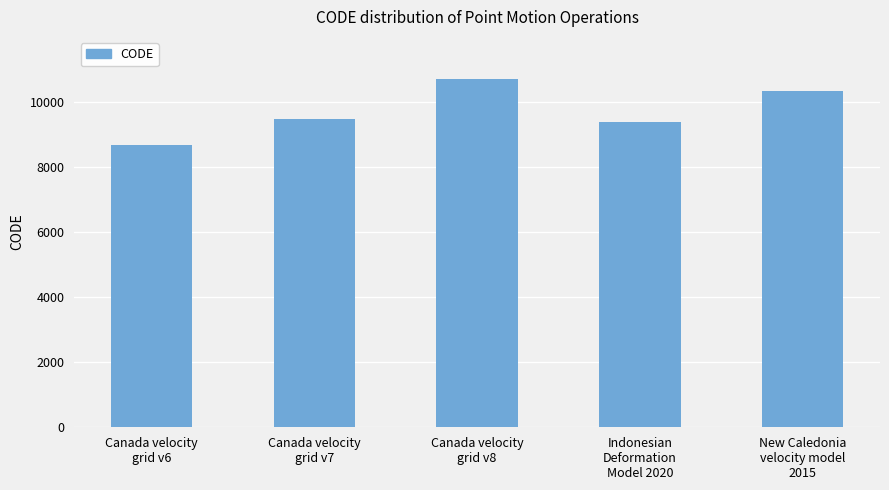

What is the greatest value displayed?

10707